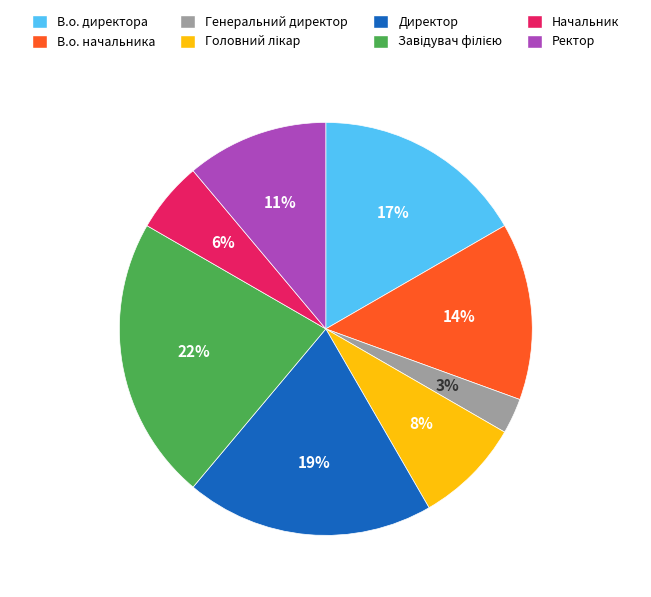

True or false: Директор accounts for 10% of the total.

False